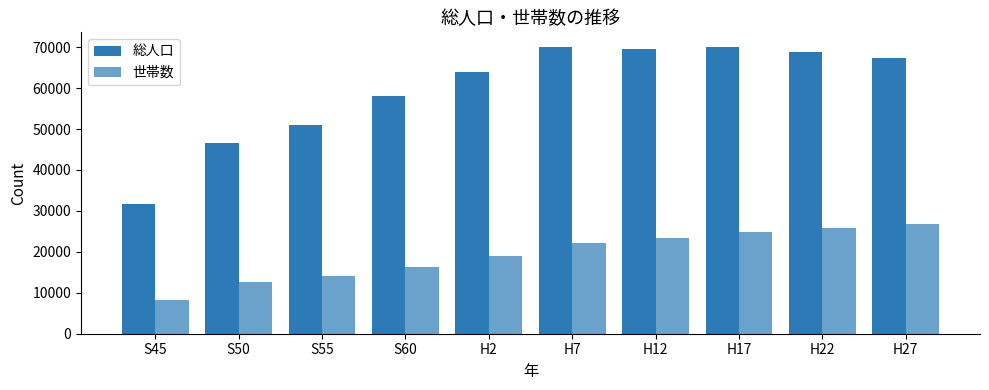

How many values in the 総人口 series are below 67409?

5